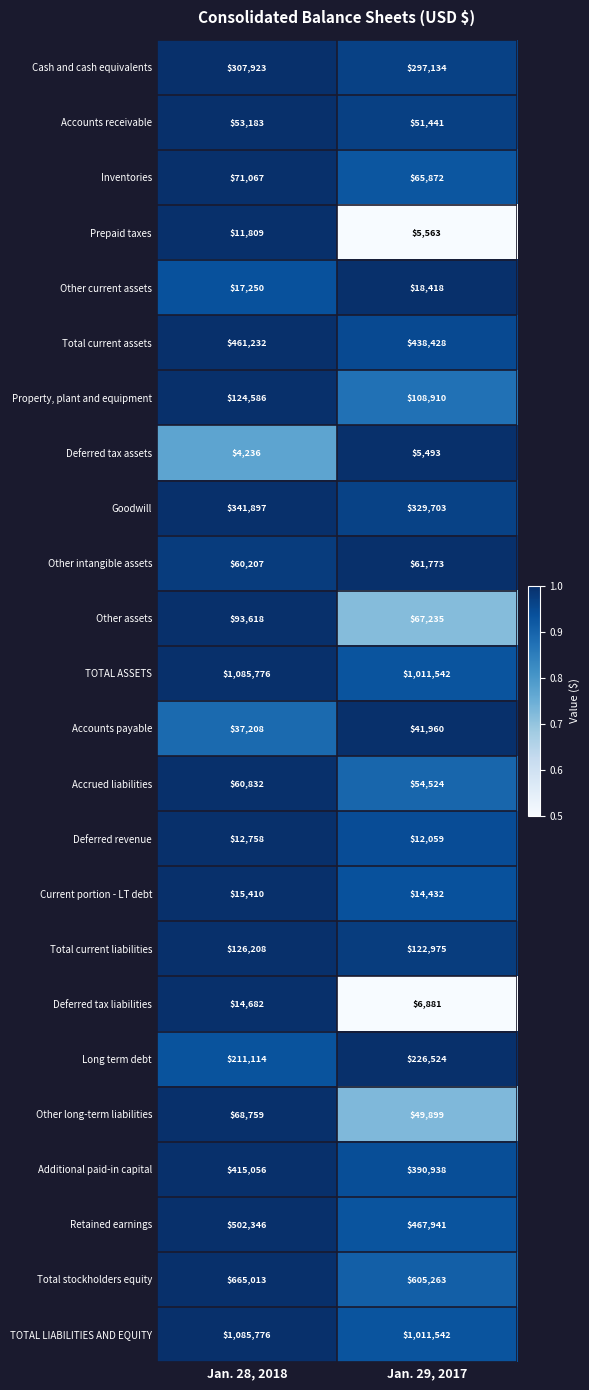

What is the total value across all series at Jan. 28, 2018?

5847946